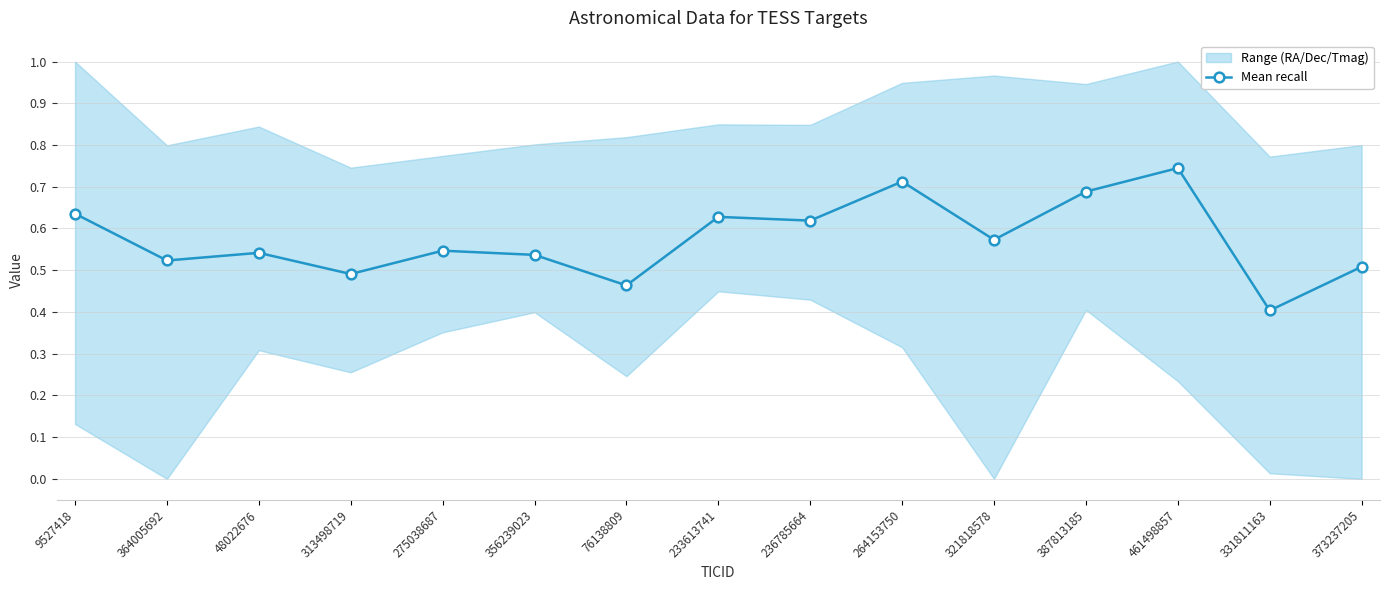

What is the smallest value displayed?

0.4